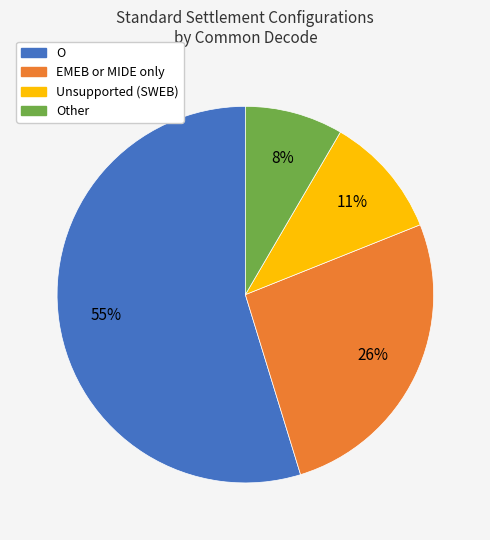

To the nearest percent, what is the average slice percentage?

25%